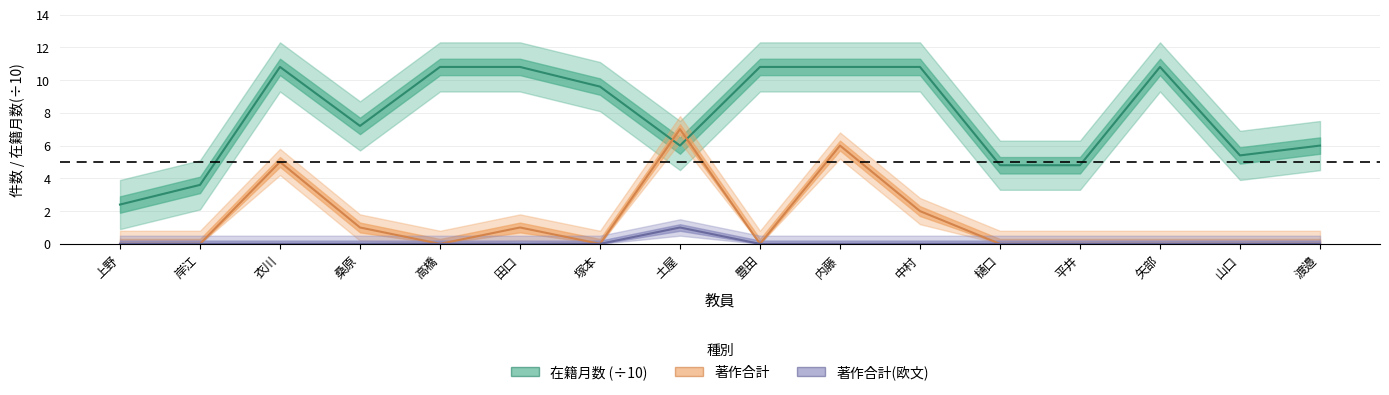

What are all the series names shown in the legend?

在籍月数, 著作合計, 著作合計欧文